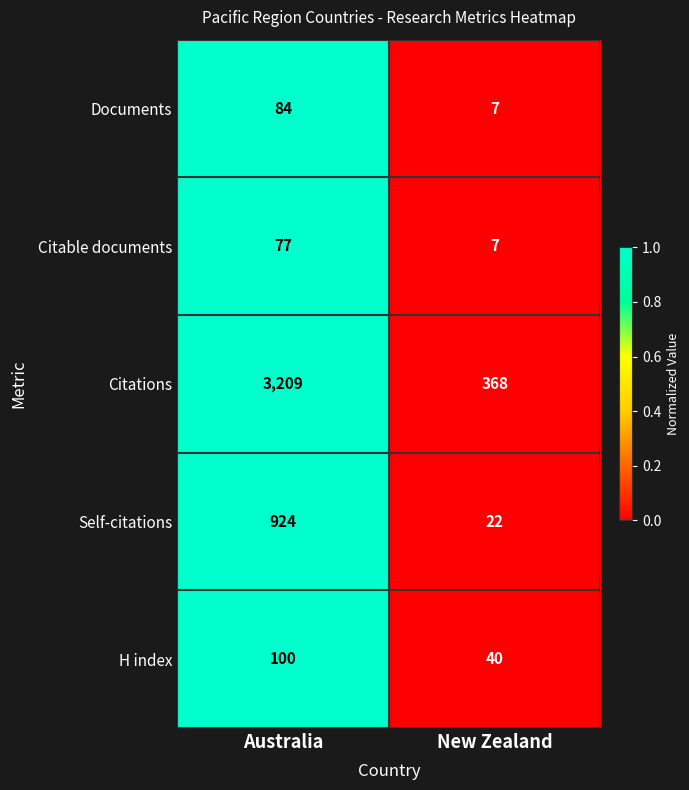

How many series are shown in this chart?

5